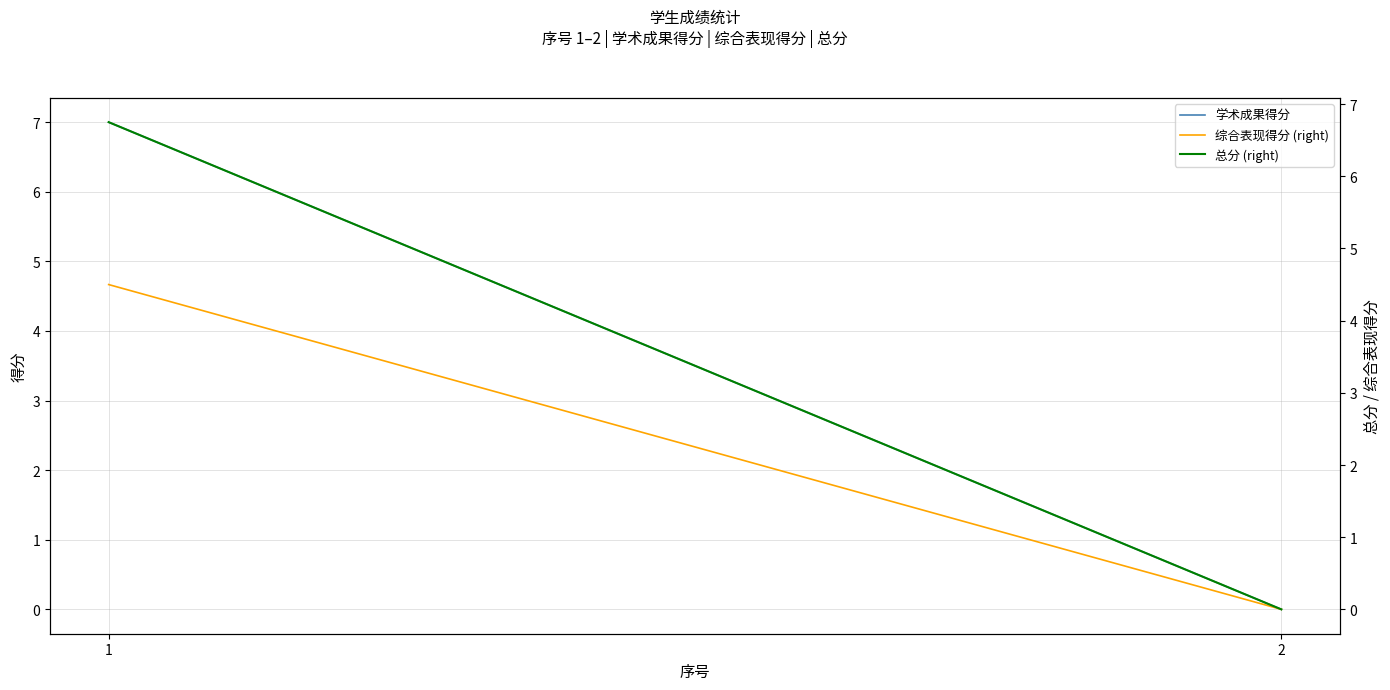

The 综合表现得分 (right) series shows 0.0 at 2. True or false?

True